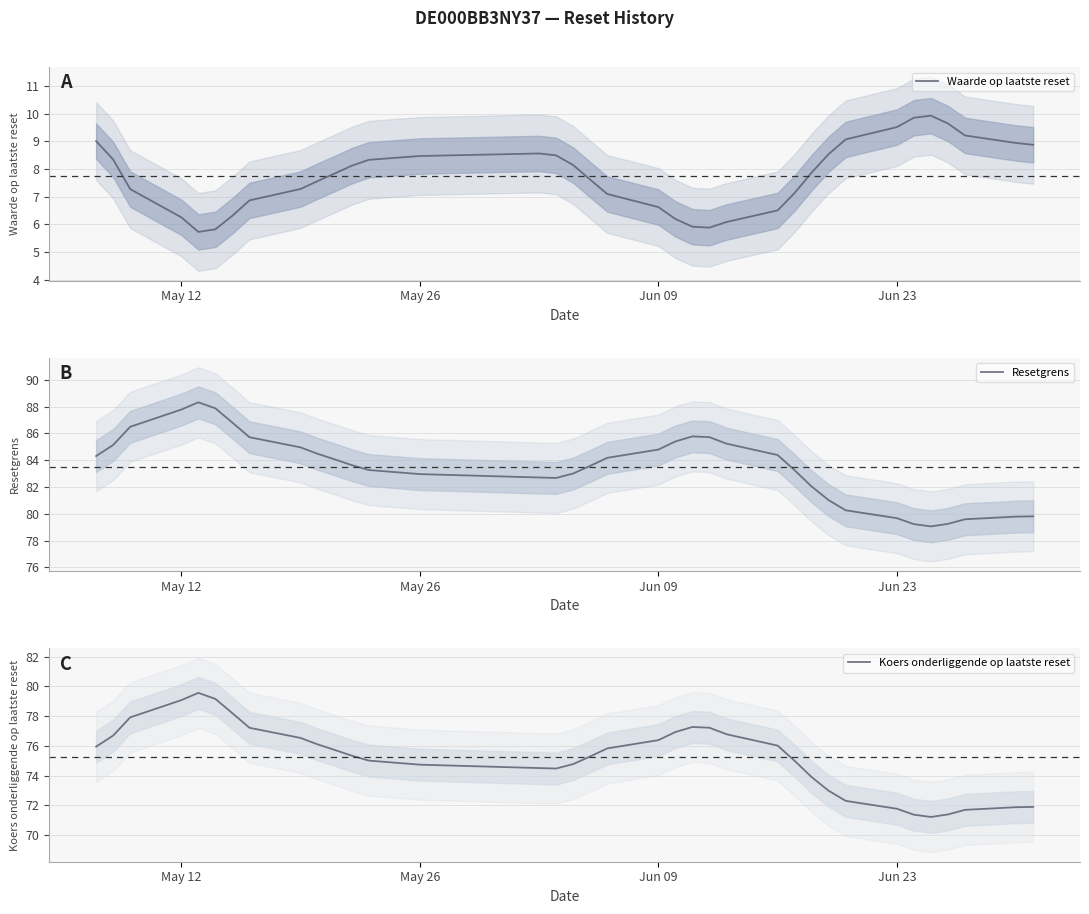

Is it true that Koers onderliggende op laatste reset equals 76.4 at Jun 09?

True